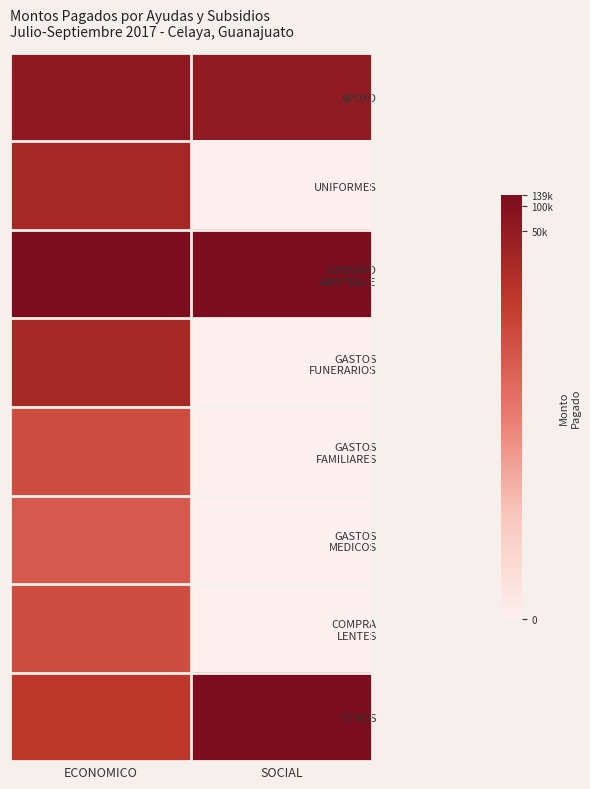

Between SOCIAL and ECONOMICO, which is larger?

ECONOMICO